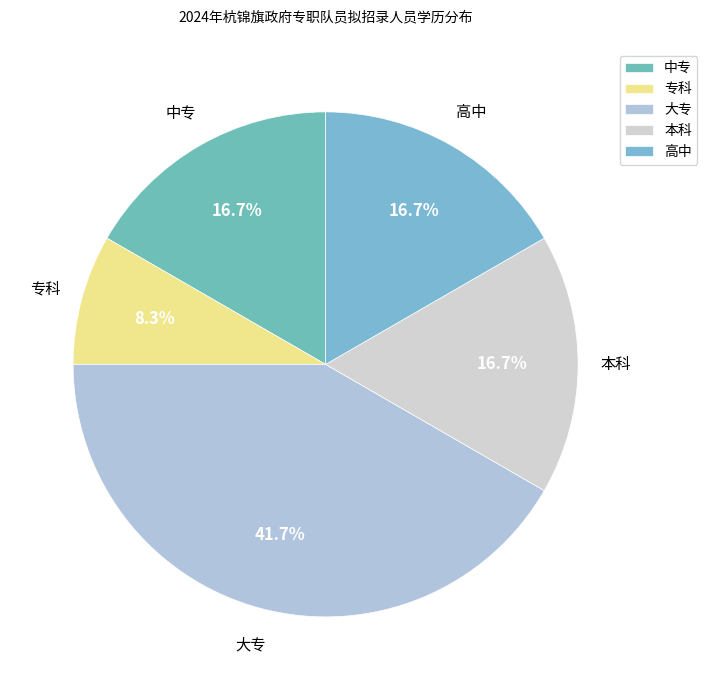

Which category has the smallest portion of the pie?

专科